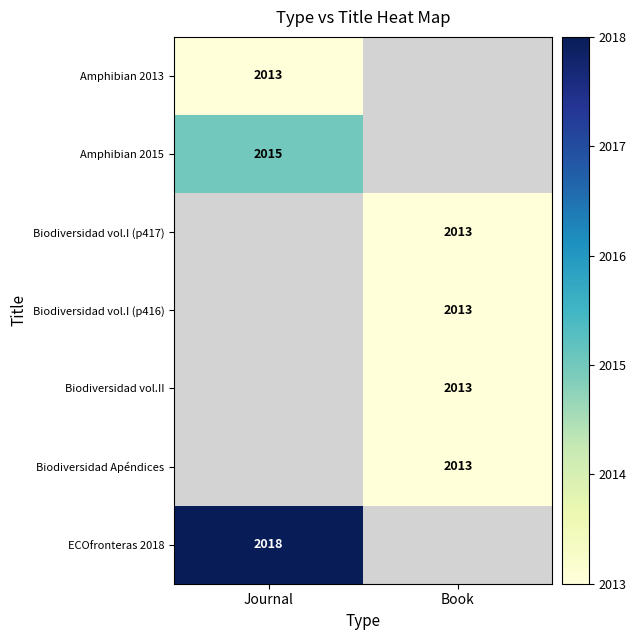

The Biodiversidad vol.I (p417) series shows 2013 at Book. True or false?

True